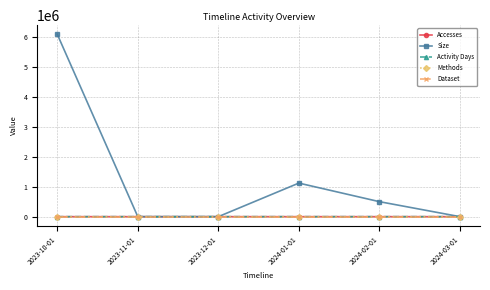

True or false: Methods and Size intersect in this chart.

False